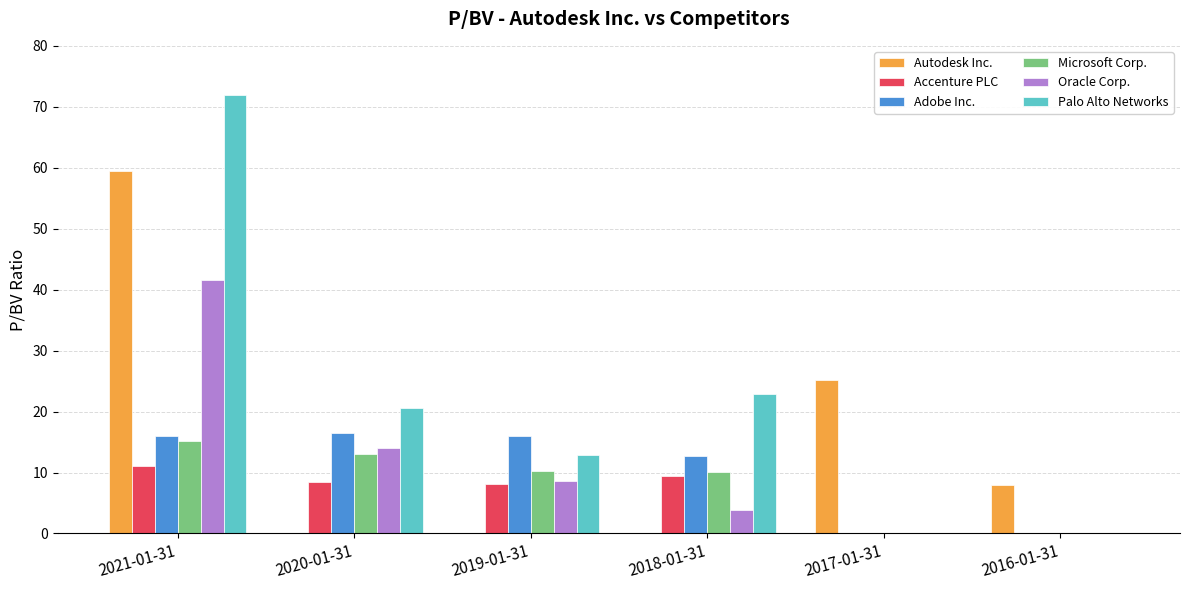

What is the difference between the Oracle Corp. values at 2018-01-31 and 2021-01-31?

37.7